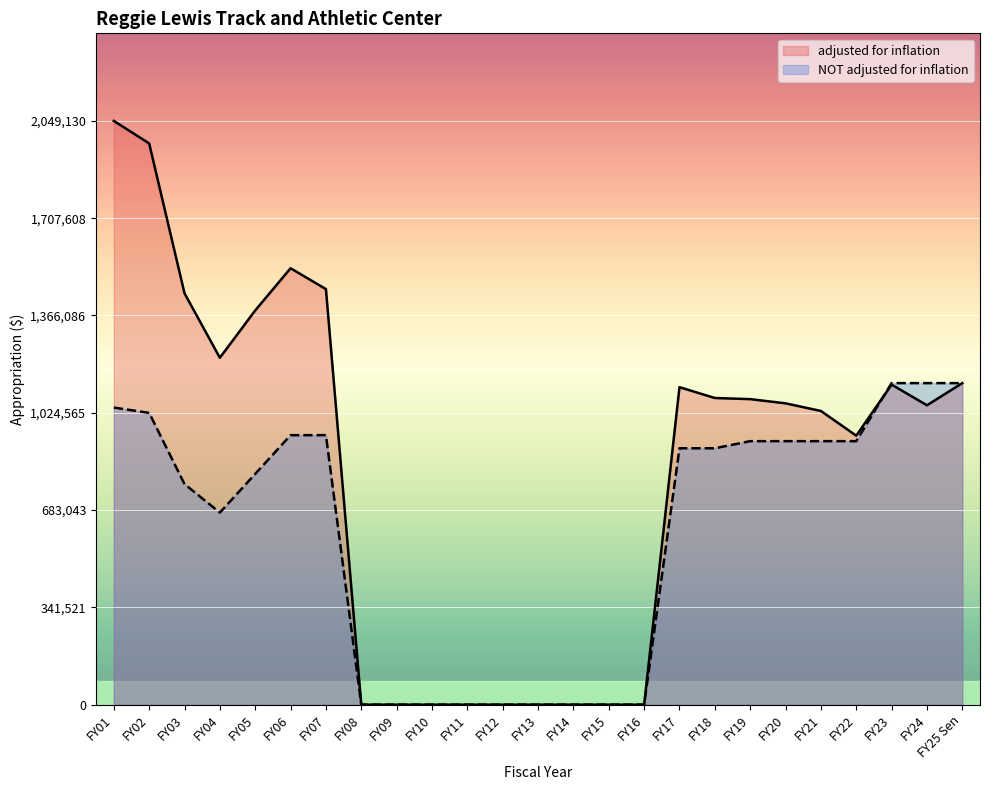

The value of NOT adjusted for inflation at FY21 is 925000. True or false?

True